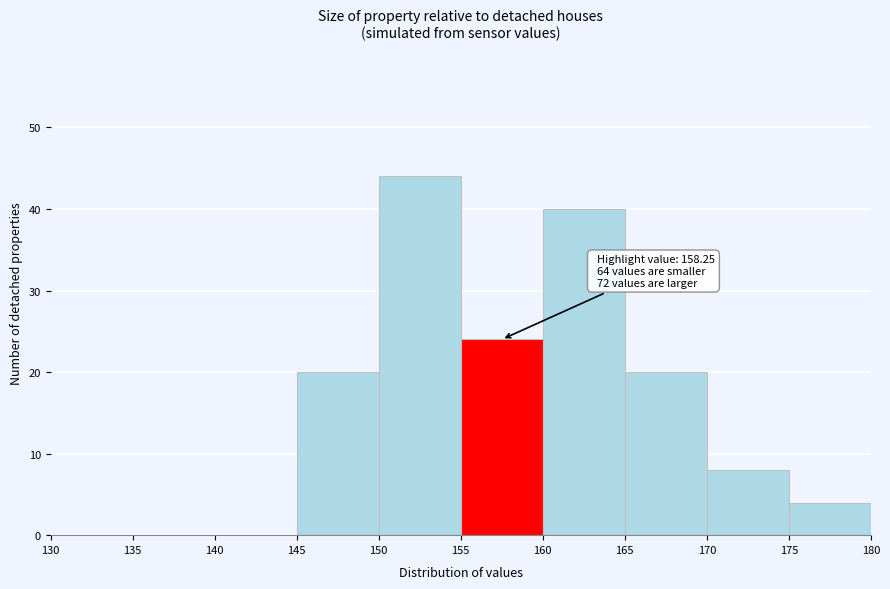

Over which range of the x-axis is the bar tallest?

150 to 155